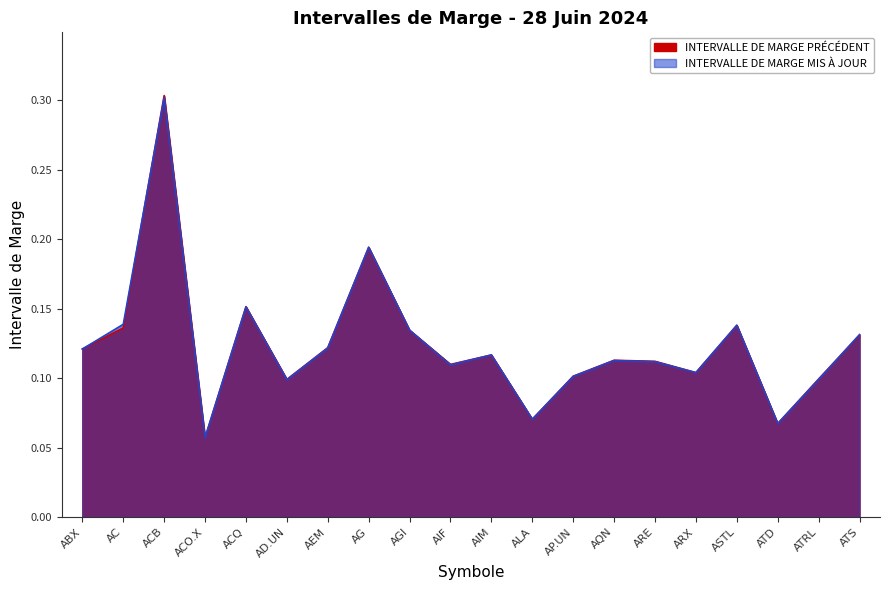

How many distinct data groups are displayed?

2